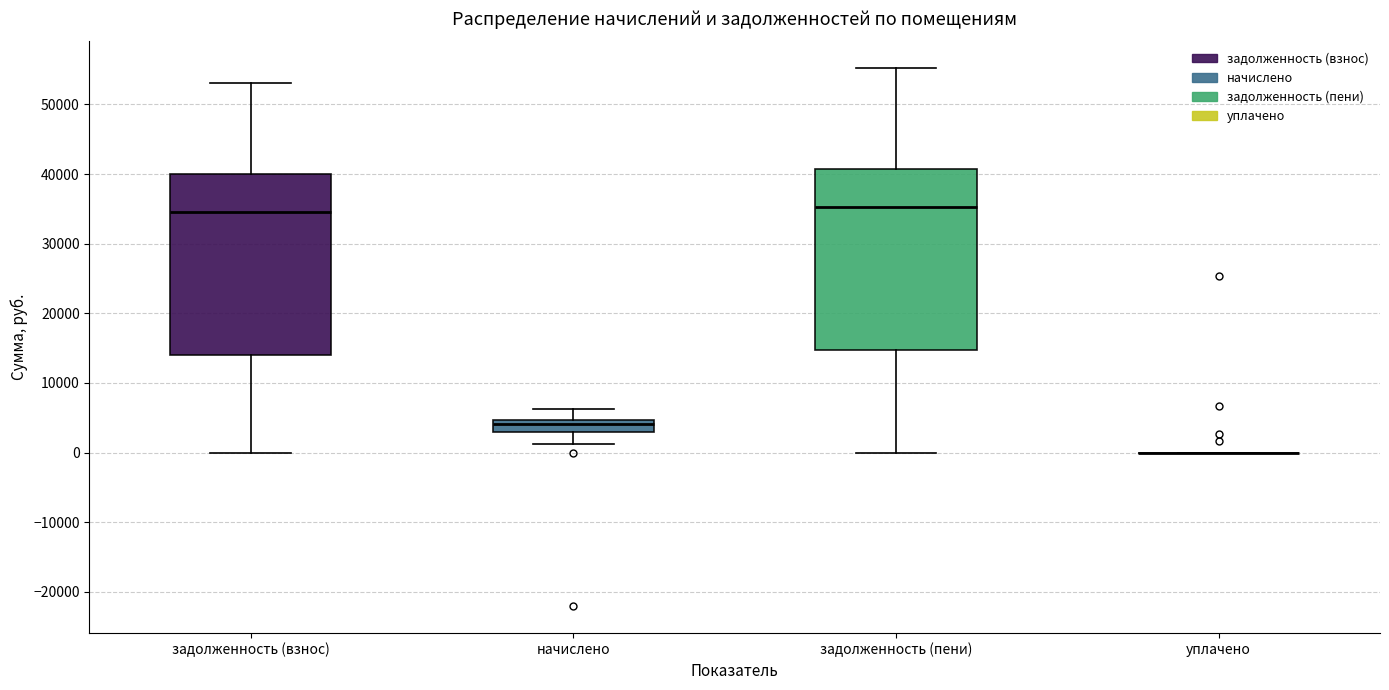

Where does the lower whisker of the box for задолженность (взнос) end on the y-axis? The values are not printed on the chart, so give them approximately, as read against the axis.

0